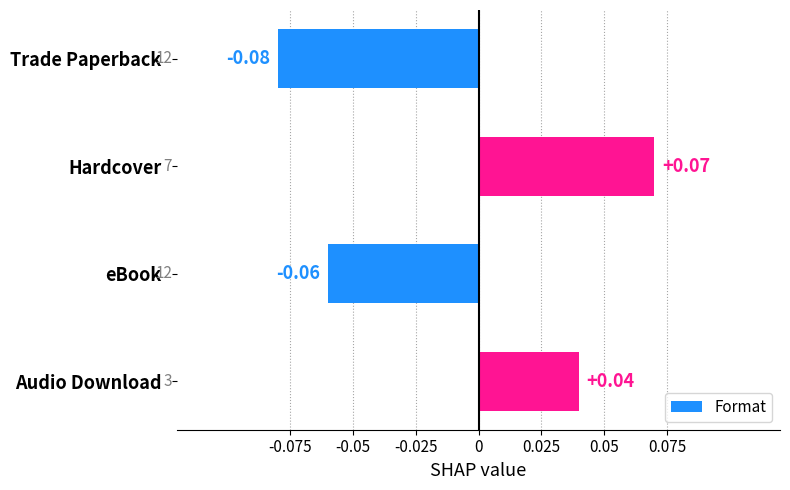

Which label corresponds to the smallest value in the chart?

Trade Paperback